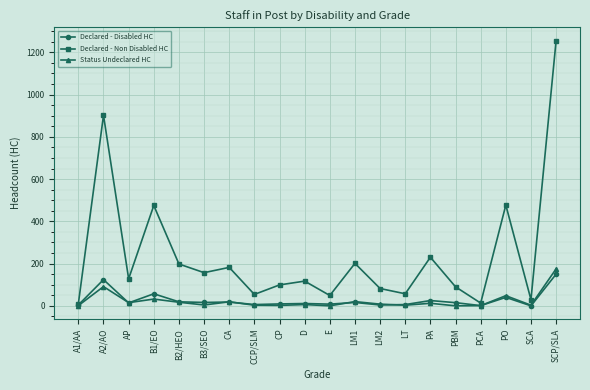

In Declared - Non Disabled HC, how many points are higher than both neighbors (excluding endpoints)?

7